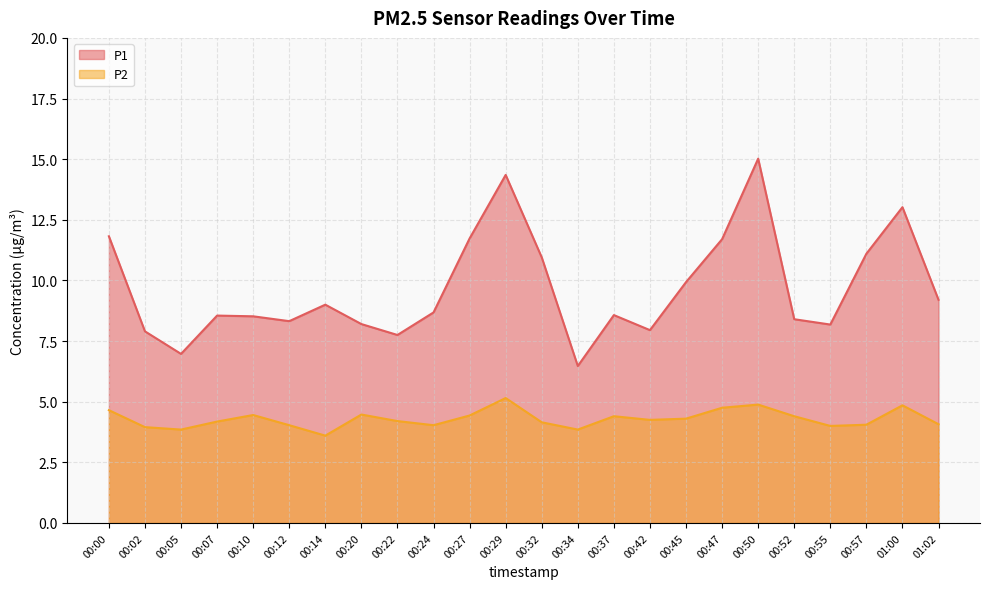

At which category does P2 reach its first local peak?

00:10